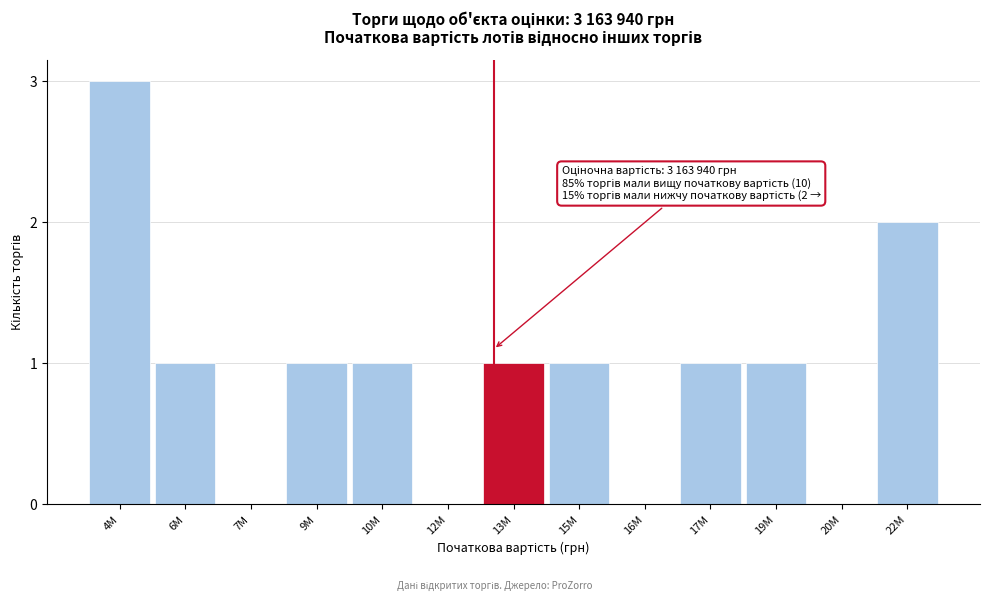

Reading left to right, what are all the values shown in this chart?

4M=3	6M=1	7M=0	9M=1	10M=1	12M=0	13M=1	15M=1	16M=0	17M=1	19M=1	20M=0	22M=2